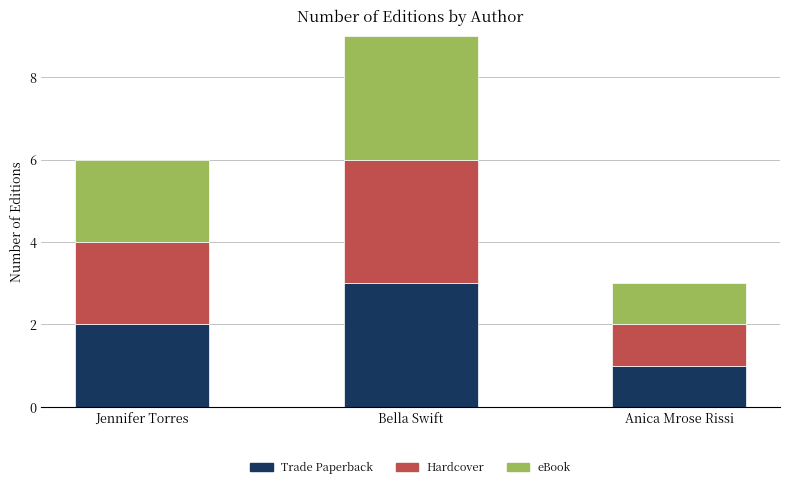

Reading left to right, what are the values for Trade Paperback?

2	3	1